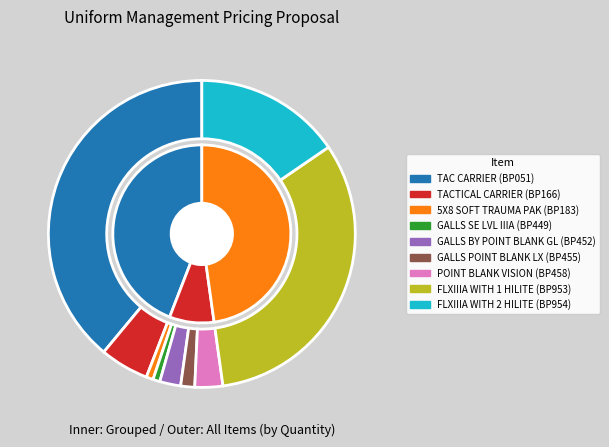

True or false: GALLS BY POINT BLANK GL (BP452) accounts for 1% of the total.

False